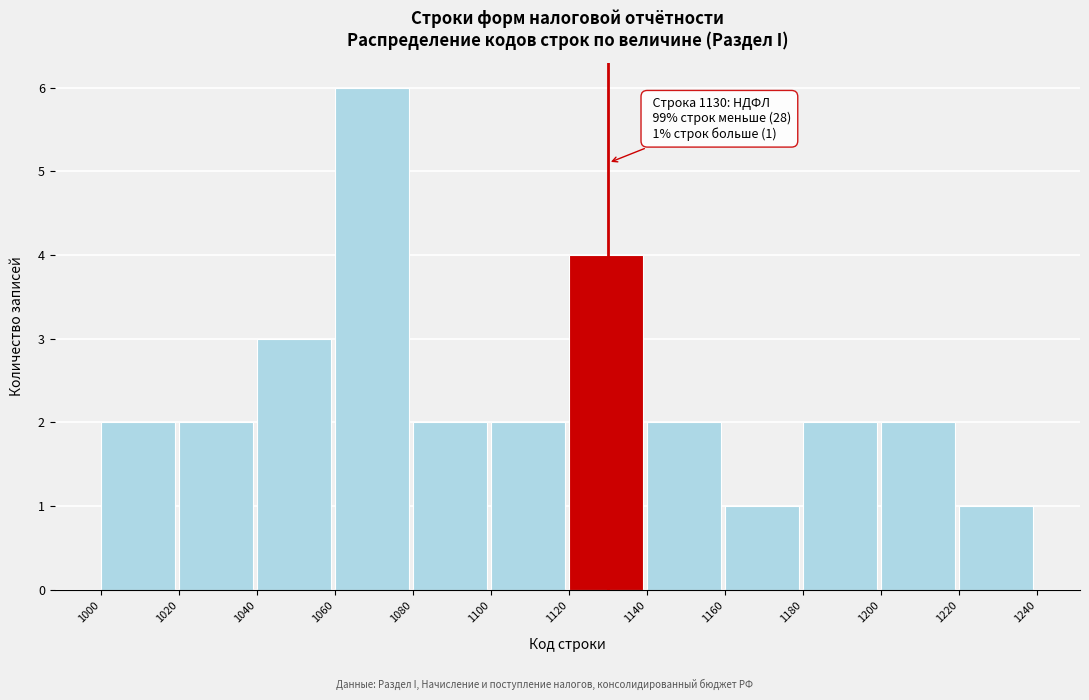

Over which range of the x-axis is the bar tallest?

1060 to 1080